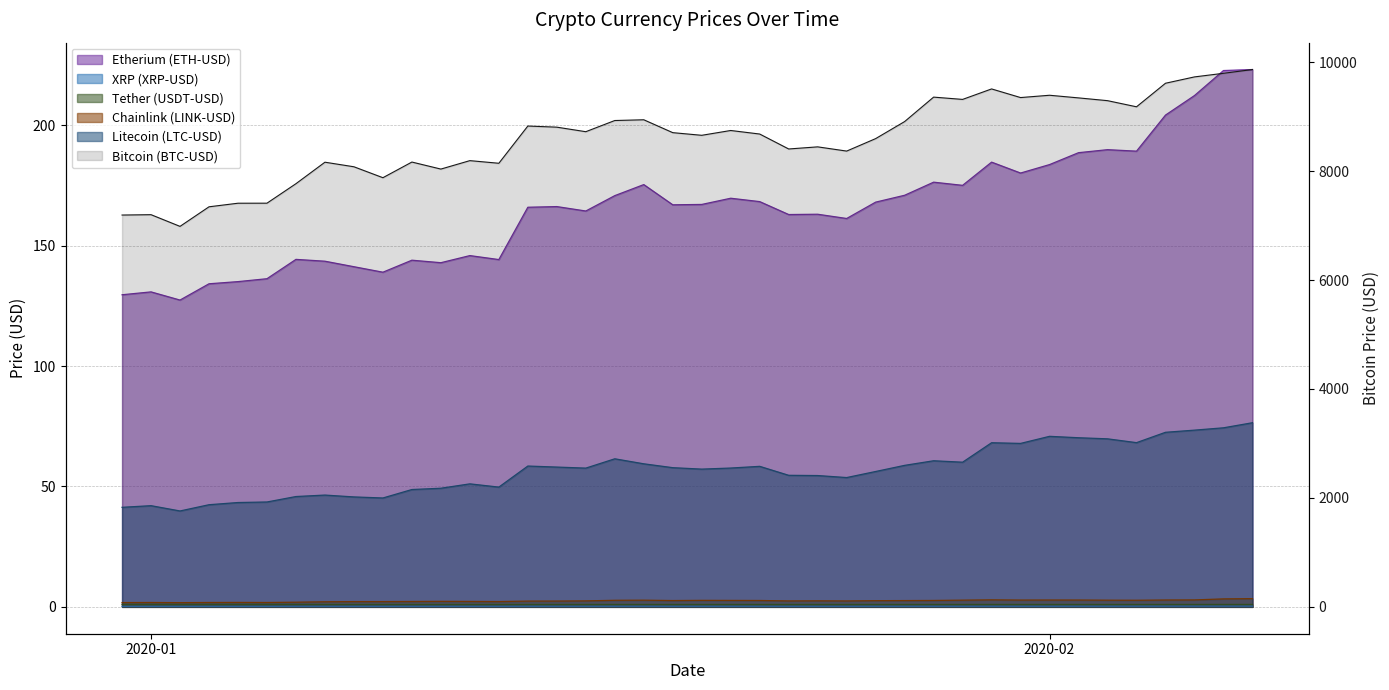

List the labels in order of Chainlink (LINK-USD) value, largest first.

2020-02-08, 2020-02-07, 2020-01-30, 2020-02-06, 2020-02-05, 2020-02-01, 2020-02-02, 2020-01-31, 2020-01-29, 2020-02-03, 2020-01-18, 2020-02-04, 2020-01-17, 2020-01-20, 2020-01-21, 2020-01-28, 2020-01-22, 2020-01-19, 2020-01-27, 2020-01-26, 2020-01-24, 2020-01-16, 2020-01-23, 2020-01-25, 2020-01-15, 2020-01-14, 2020-01-11, 2020-01-12, 2020-01-10, 2020-01-13, 2020-01-09, 2020-01-08, 2020-01-07, 2020-01-06, 2020-01-04, 2020-01-03, 2020-01-05, 2020-01-01, 2019-12-31, 2020-01-02